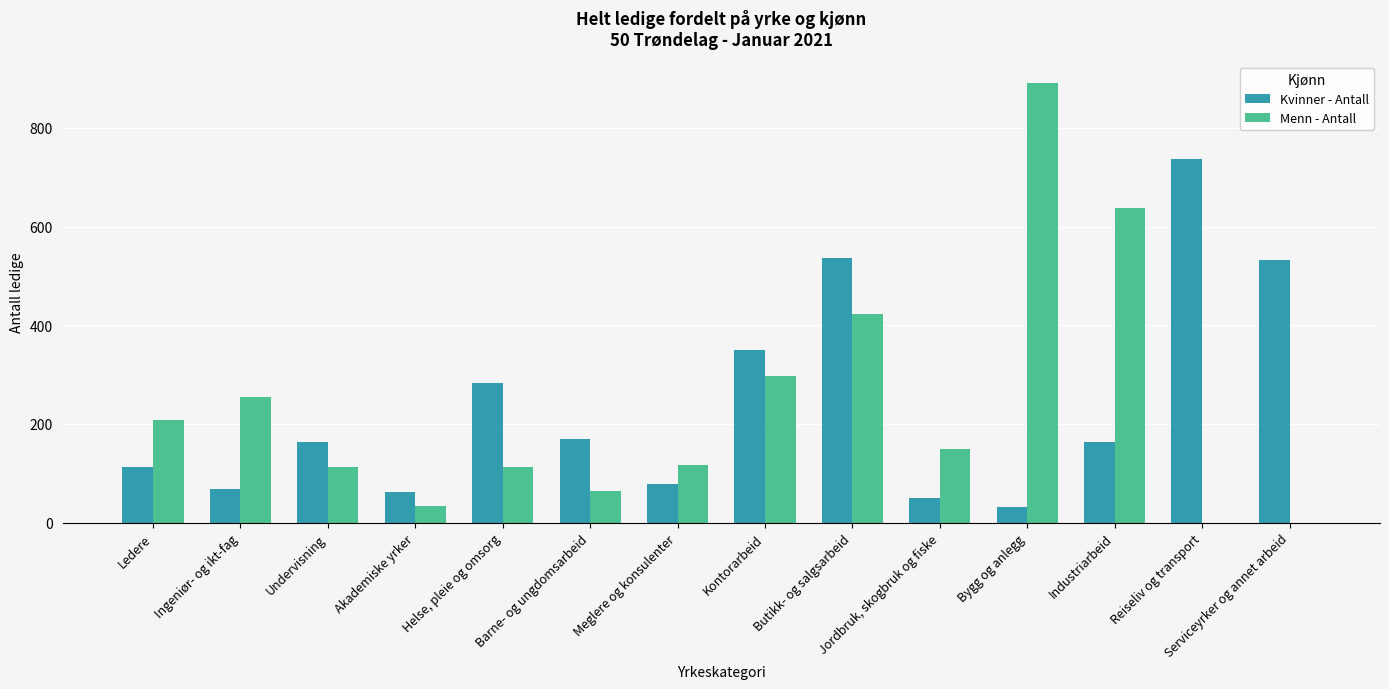

What is the total value across all series at Akademiske yrker?

96